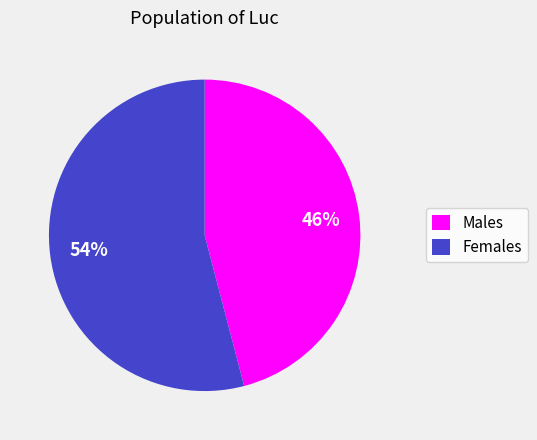

Is there a majority slice in this chart?

Yes